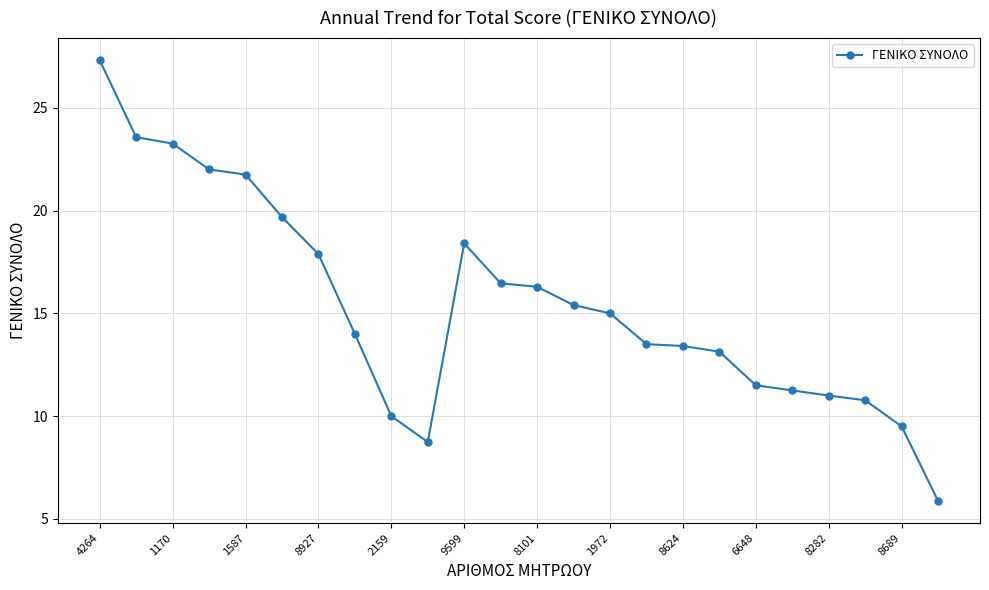

What is the difference between the maximum and minimum values?

21.4